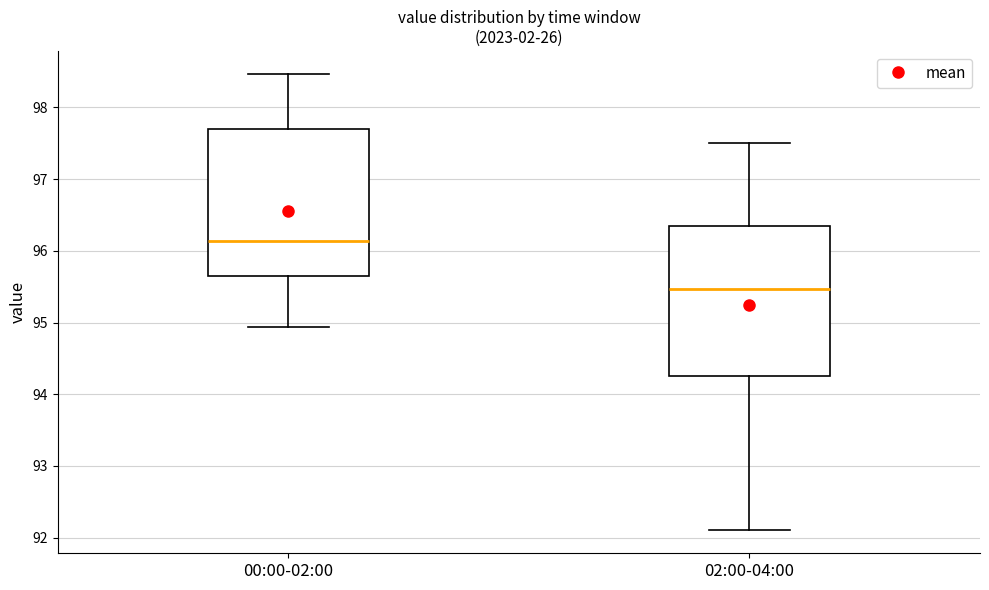

Reading left to right, transcribe this box plot: for each box, give where its median line is, the range the box spans, and where its two whiskers end, as read against the y-axis. The values are not printed on the chart, so give them approximately, as read against the axis.

00:00-02:00: median 96.1, box 95.6 to 97.7, whiskers 94.9 to 98.5
02:00-04:00: median 95.5, box 94.3 to 96.4, whiskers 92.1 to 97.5